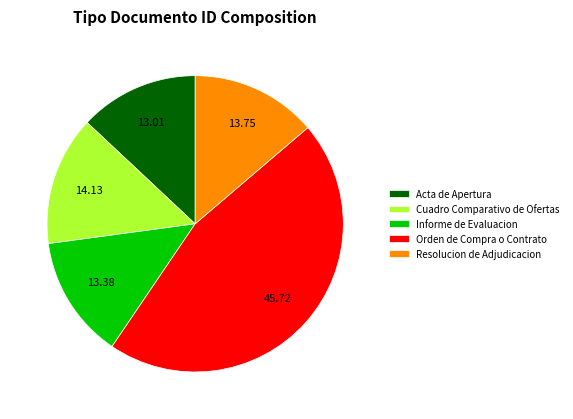

Is there any slice that represents more than half of the pie?

No